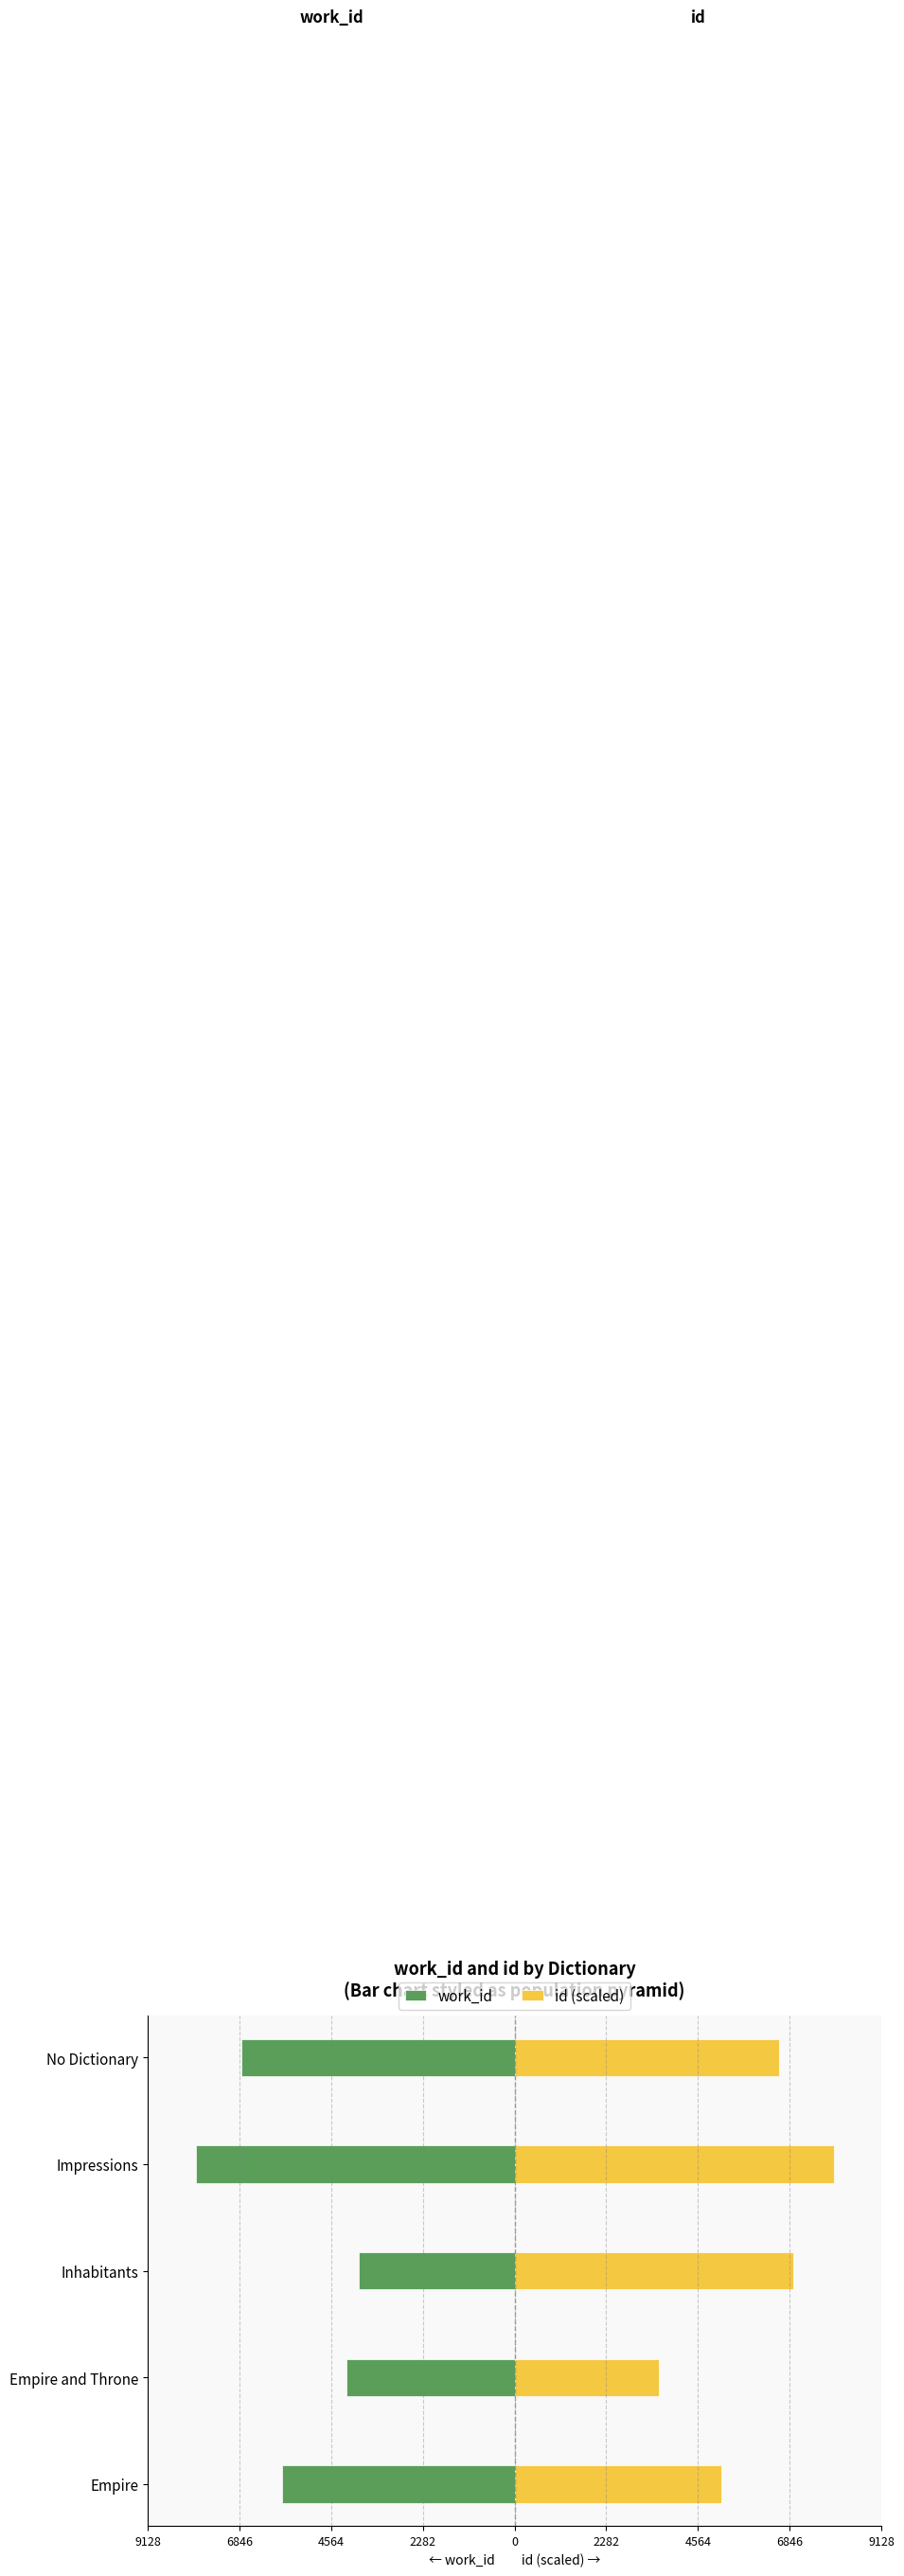

Which series has the largest total across all categories?

id (scaled)